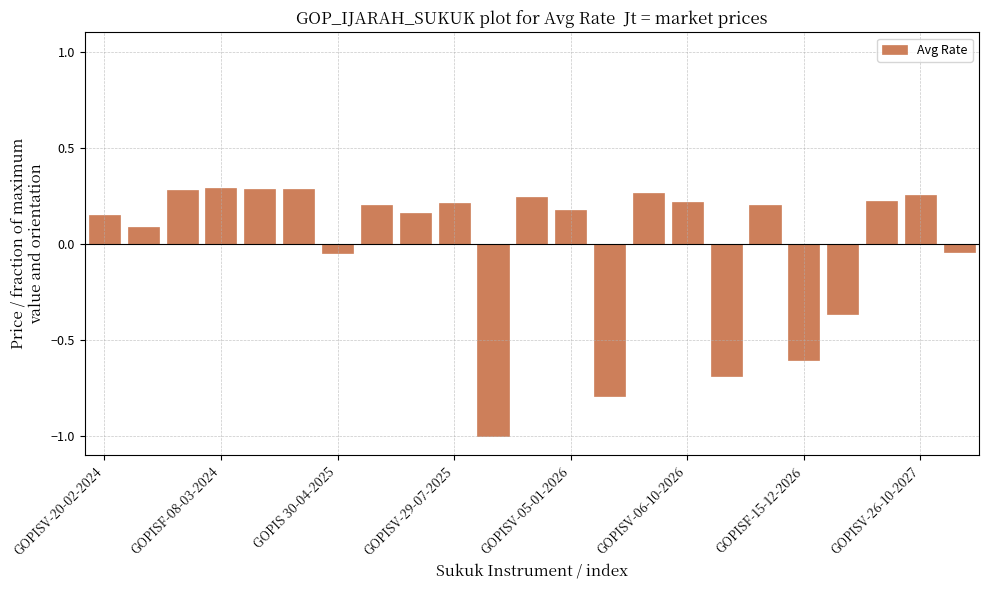

What is the smallest value displayed?

-1.0